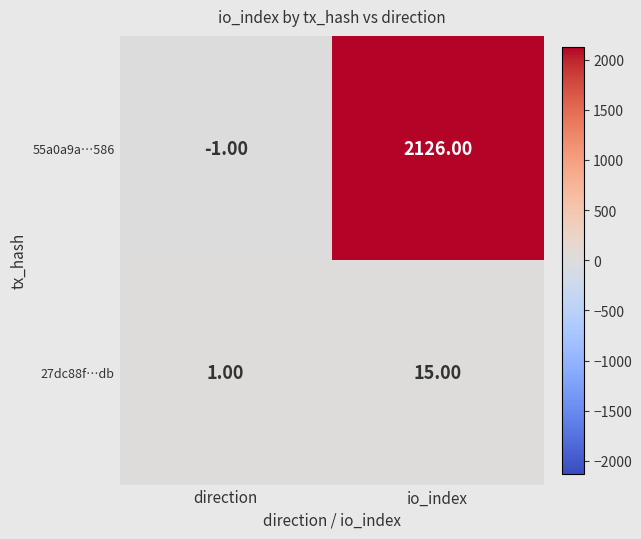

At which category is the sum across all series the highest?

io_index